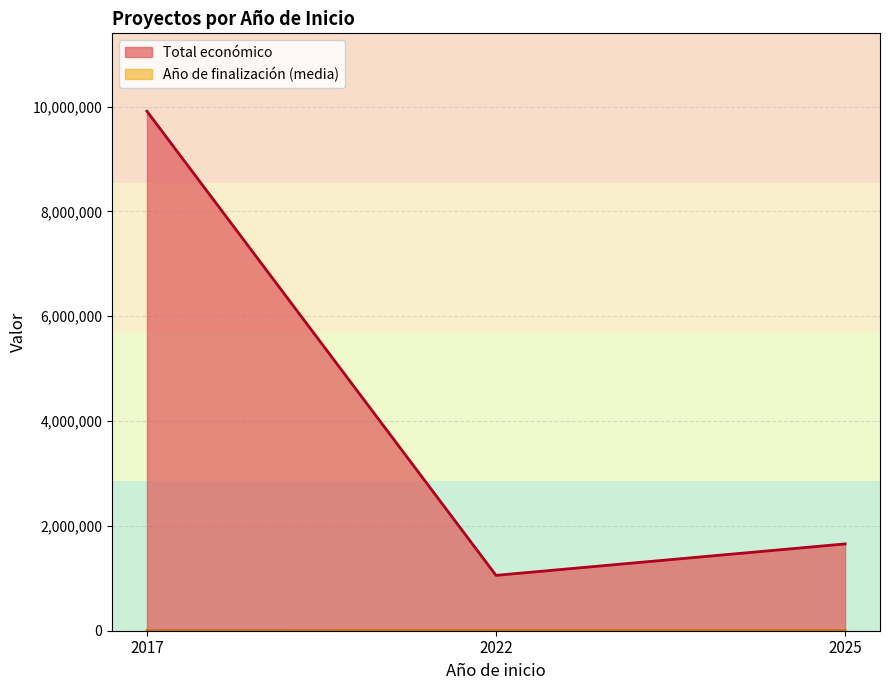

What is the average value of the Total económico series?

4207512.0